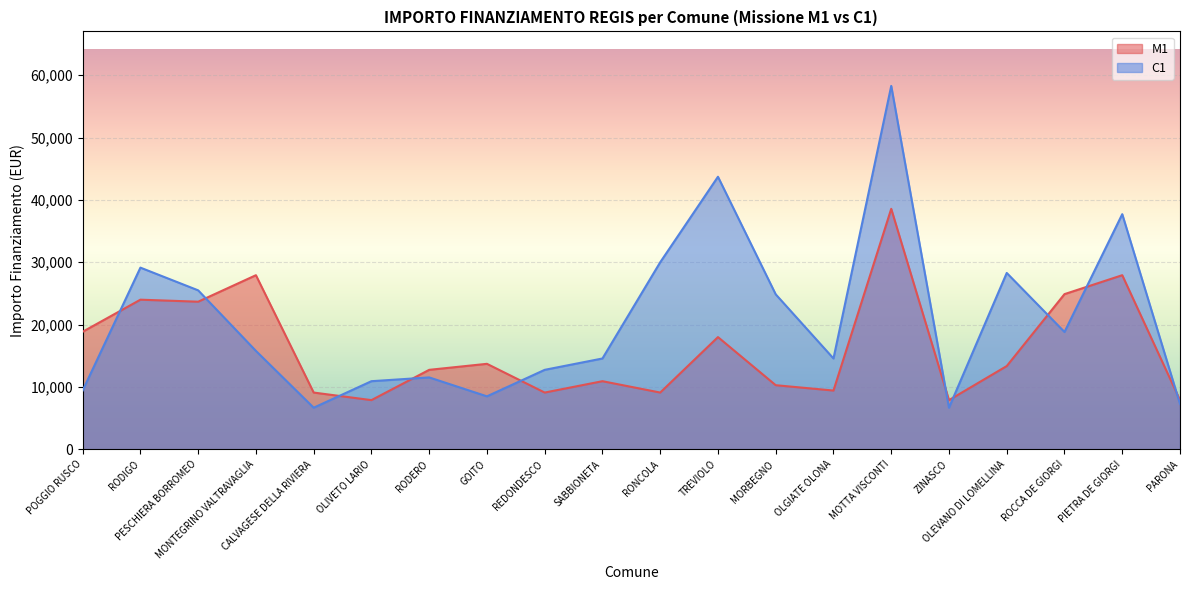

The value of M1 at PESCHIERA BORROMEO is 33799. True or false?

False